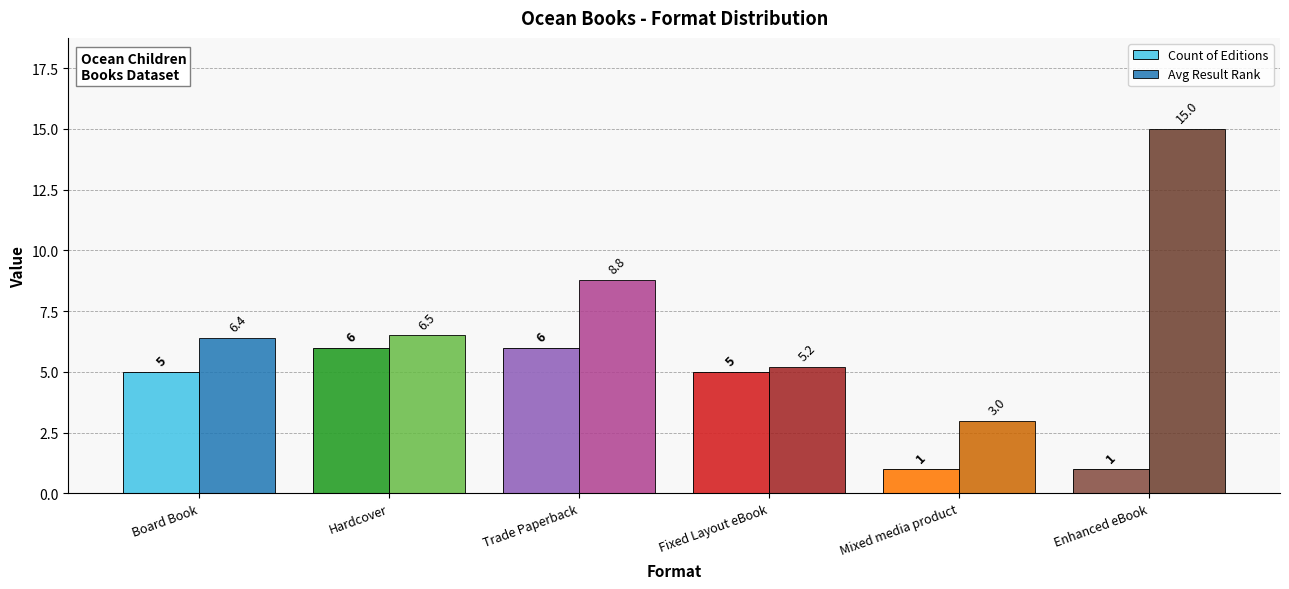

What value does the Avg Result Rank series have at Trade Paperback?

8.8